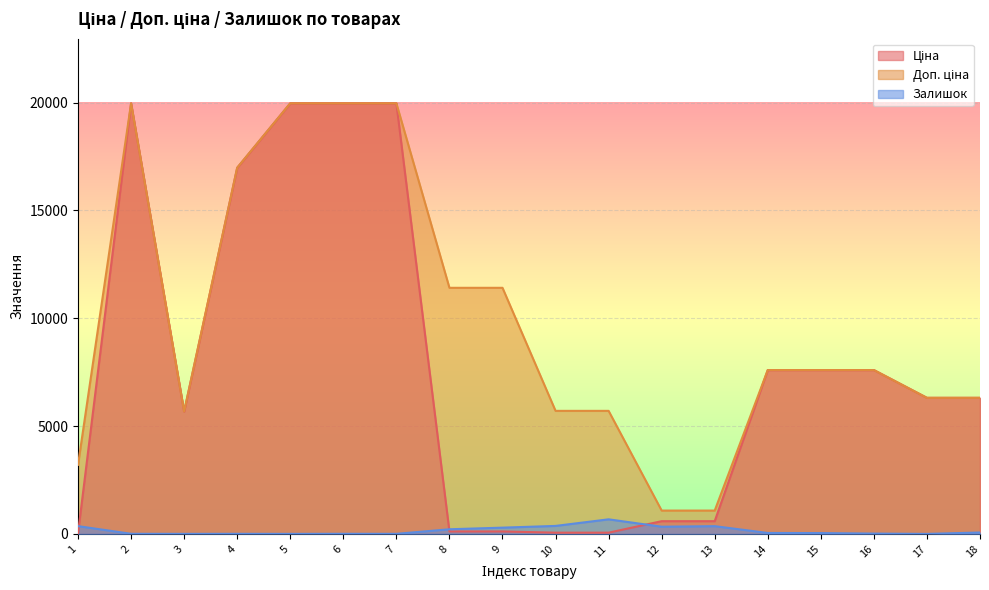

What is the value of the Доп. ціна point at the 4th from the left?

16976.3